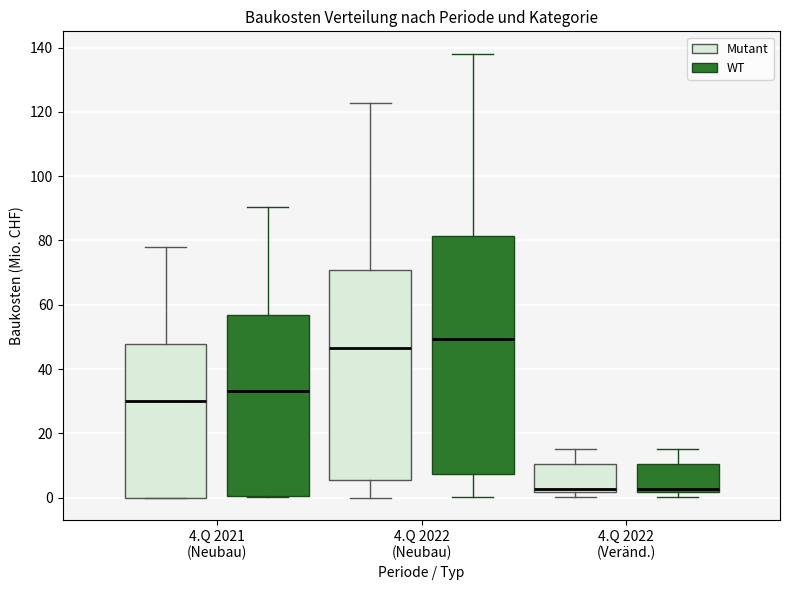

Reading left to right, transcribe this box plot: for each box, give where its median line is, the range the box spans, and where its two whiskers end, as read against the y-axis. The values are not printed on the chart, so give them approximately, as read against the axis.

4.Q 2021 (Neubau) (Mutant): median 30, box 0 to 48, whiskers 0 to 78
4.Q 2021 (Neubau) (WT): median 34, box 0 to 56, whiskers 0 to 90
4.Q 2022 (Neubau) (Mutant): median 46, box 6 to 70, whiskers 0 to 122
4.Q 2022 (Neubau) (WT): median 50, box 8 to 82, whiskers 0 to 138
4.Q 2022 (Veränd.) (Mutant): median 2 (just above the box's lower edge), box 2 to 10, whiskers 0 to 16
4.Q 2022 (Veränd.) (WT): median 2 (just above the box's lower edge), box 2 to 10, whiskers 0 to 16